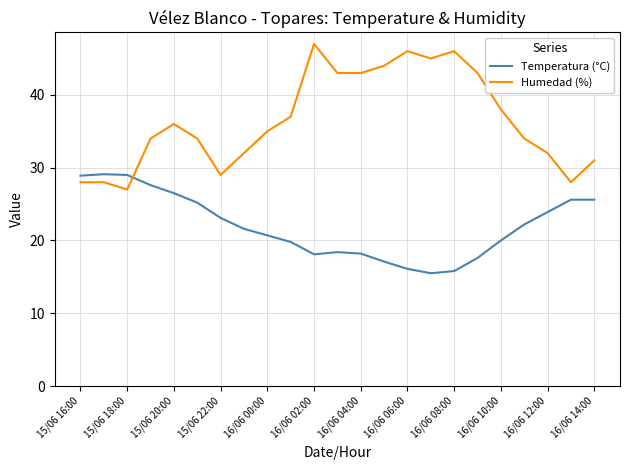

True or false: Humedad (%) and Temperatura (°C) cross at least once.

True